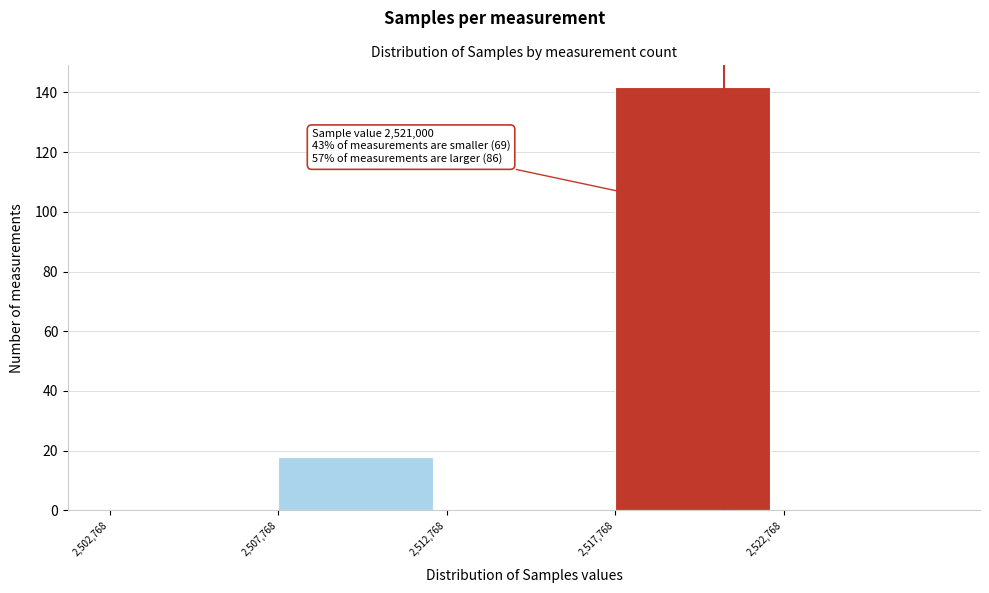

Which range on the x-axis has the tallest bar?

2518000 to 2523000